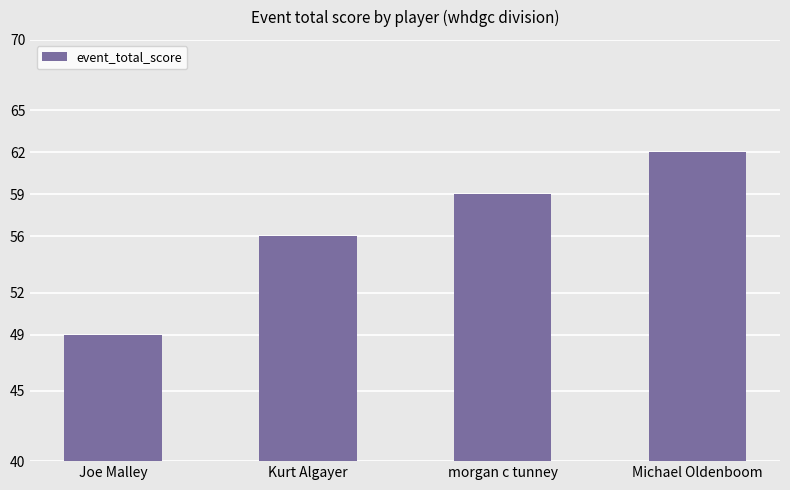

What is the label of the 3rd bar from the left?

morgan c tunney